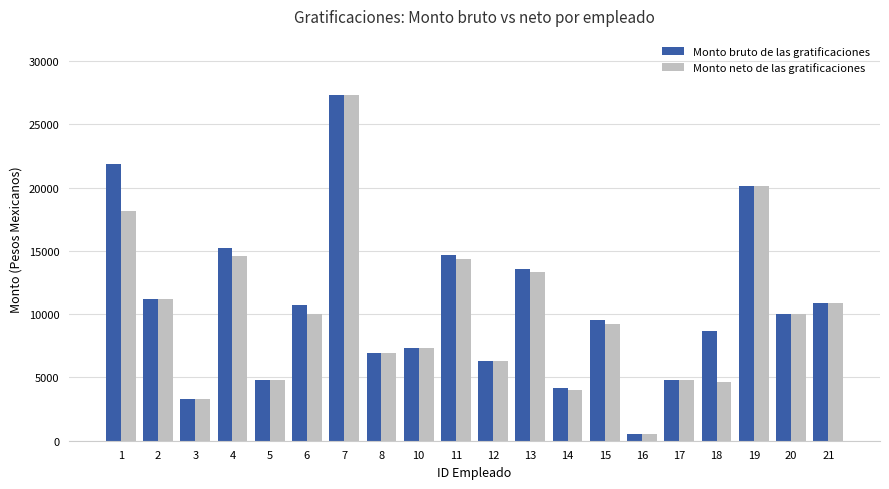

What is the difference between the maximum and minimum values in the Monto neto de las gratificaciones series?

26823.5